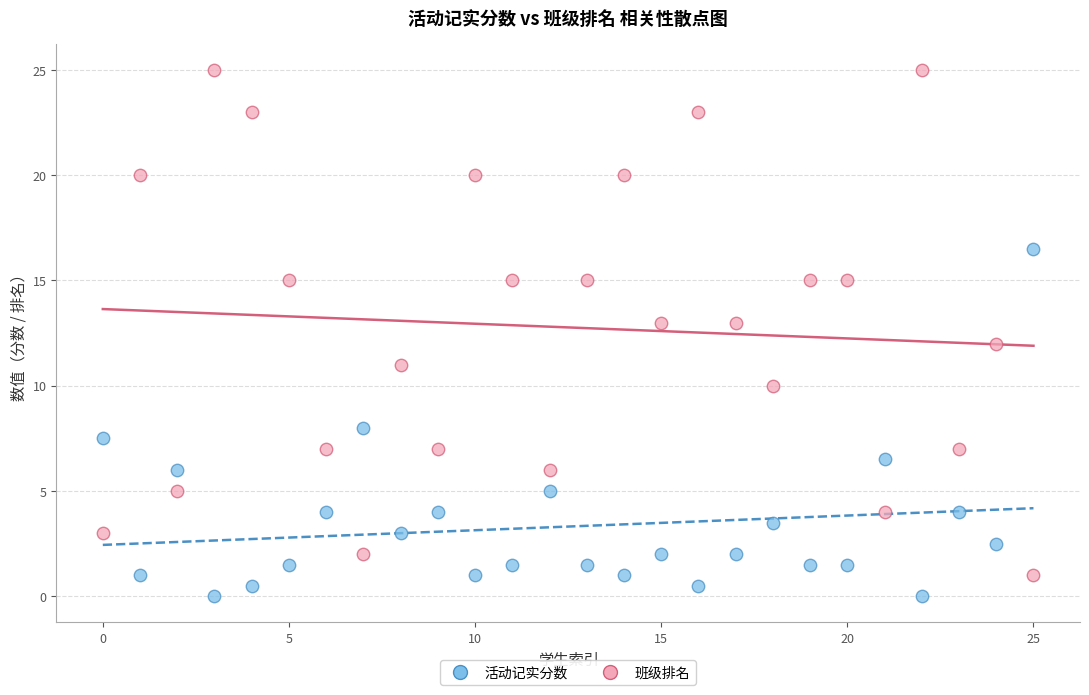

Across all data points, what is the range of Y values (max minus min)?

25.0